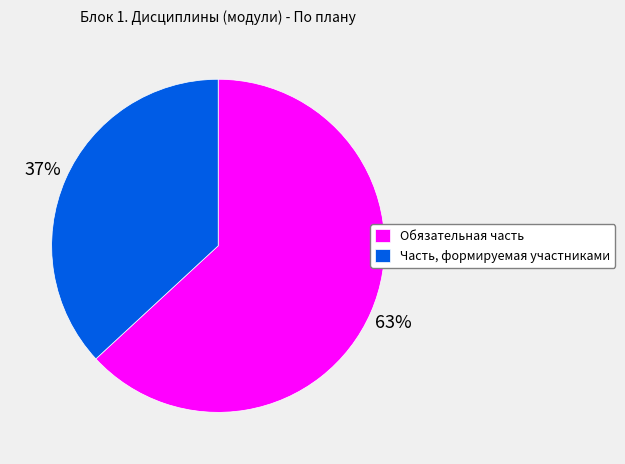

Which category has the biggest portion of the pie?

Обязательная часть